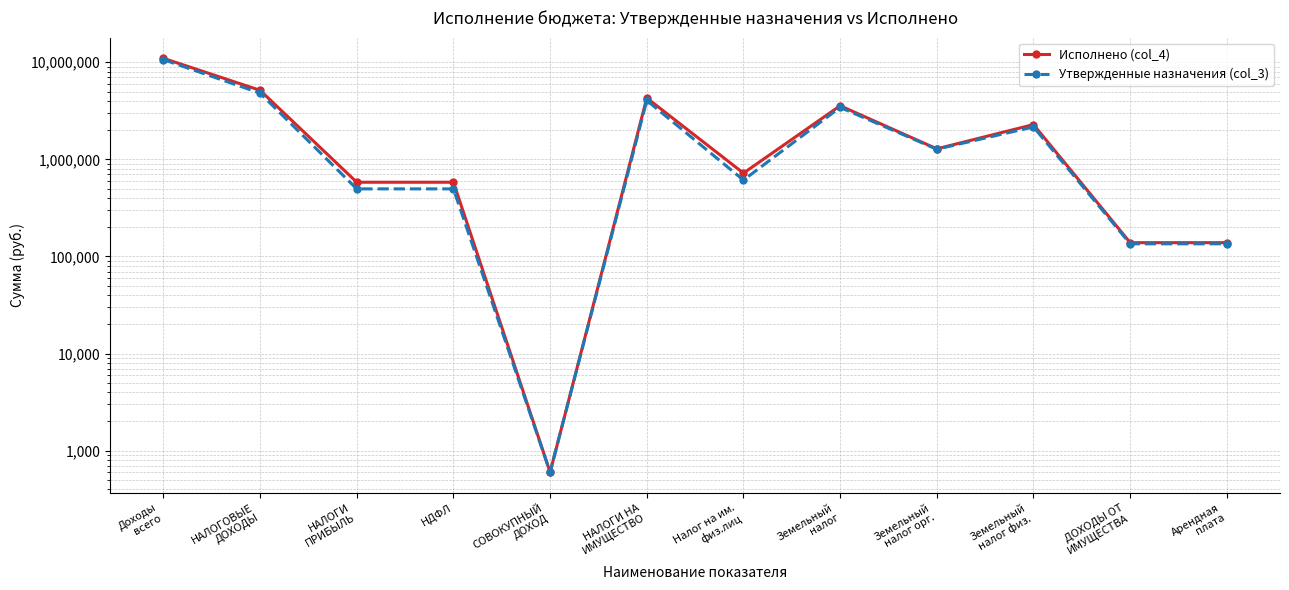

At how many categories does at least one series exceed 4141717?

3